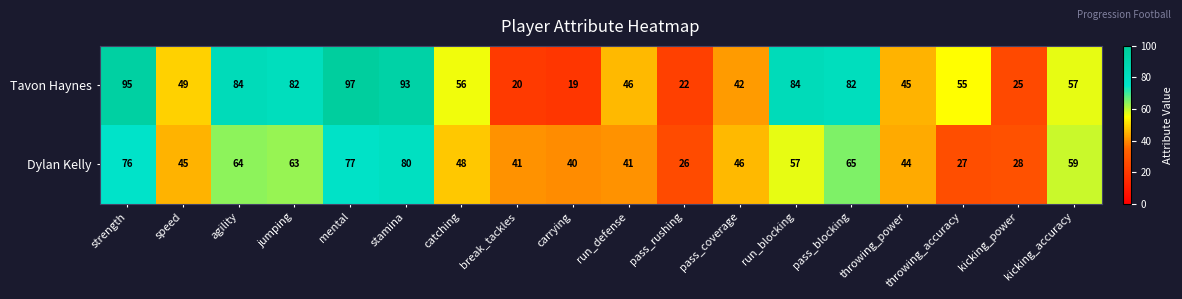

How many values in the Tavon Haynes series are below 56?

9